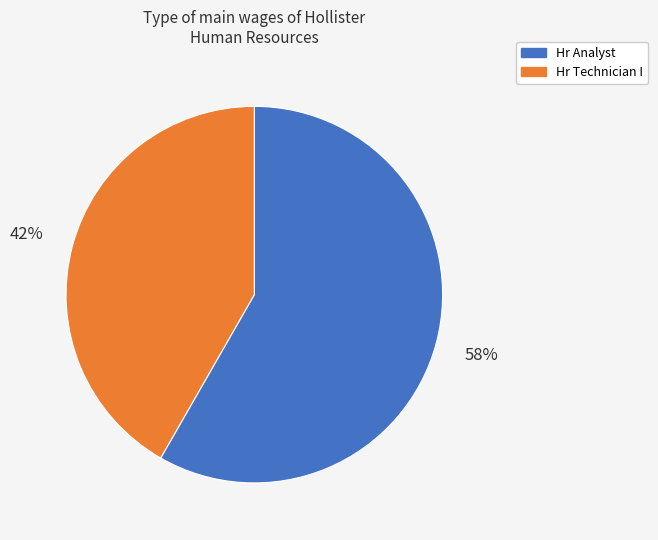

Rank the categories by value from highest to lowest.

Hr Analyst, Hr Technician I